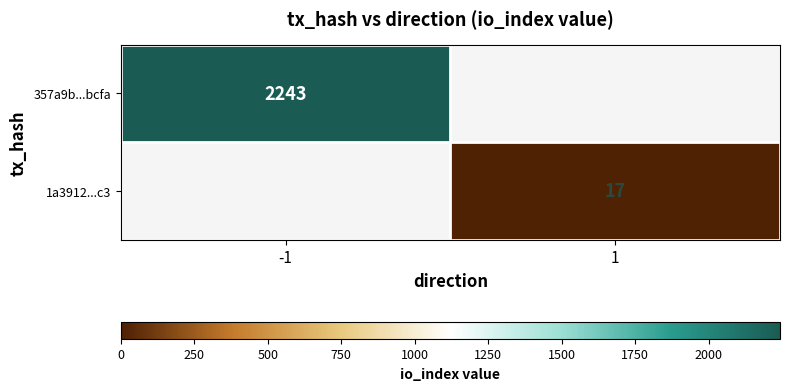

Is the value of 1a3912...c3 at 1 greater than the value of 357a9b...bcfa at -1?

No